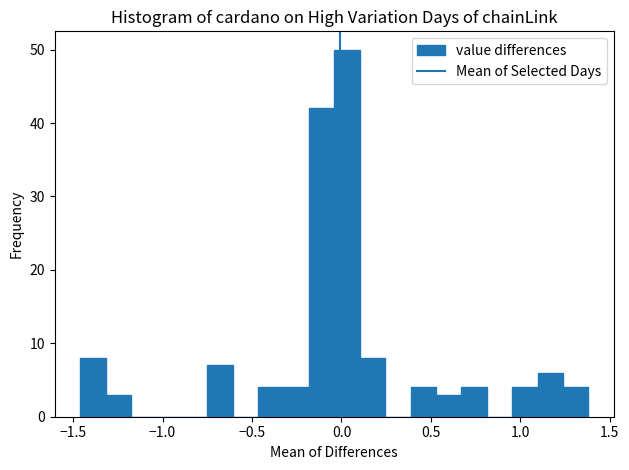

Read against the x-axis, roughly where is the centre of the tallest bar?

0.05